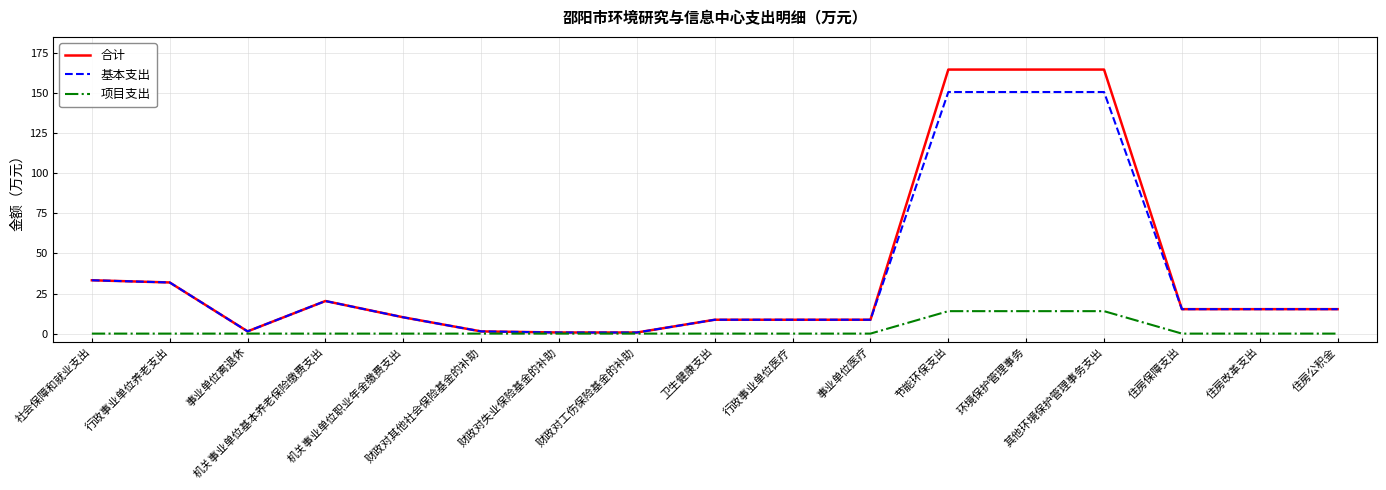

Is this an area chart (filled region under the line)?

No